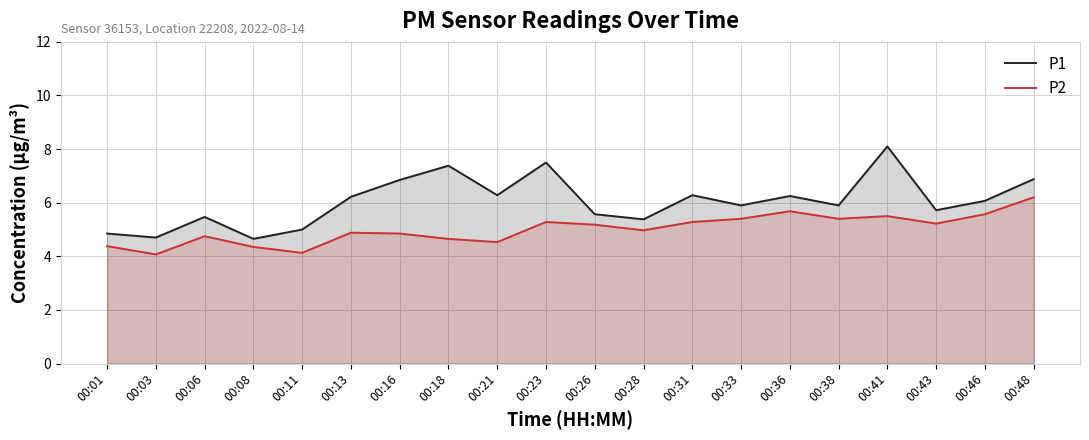

Where is the first local maximum for P1?

00:06